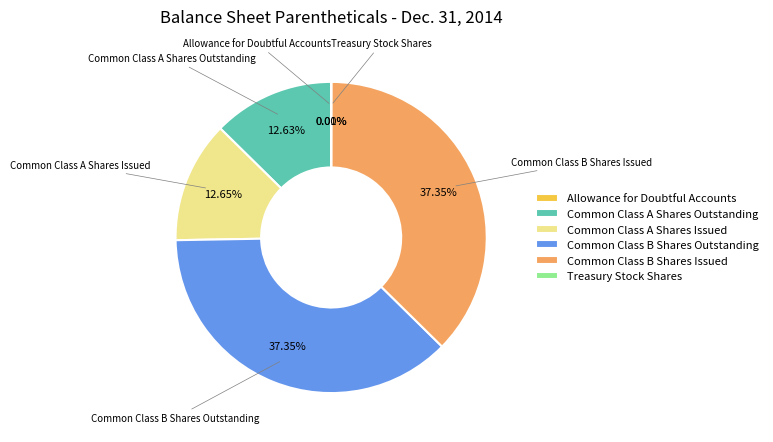

True or false: Common Class B Shares Issued accounts for 37% of the total.

True